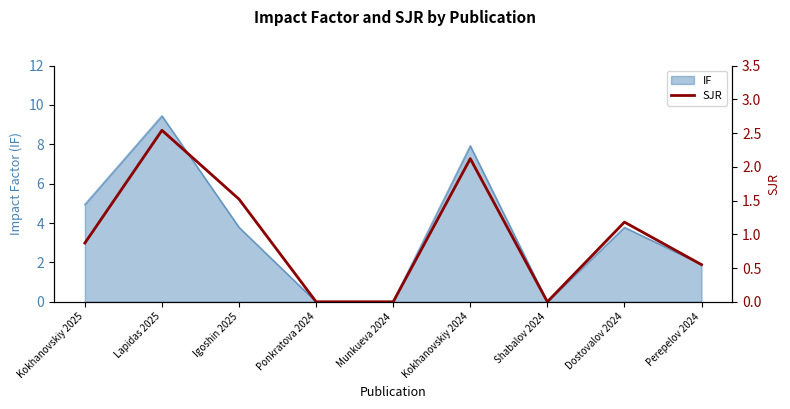

What position from the right is Perepelov 2024?

1